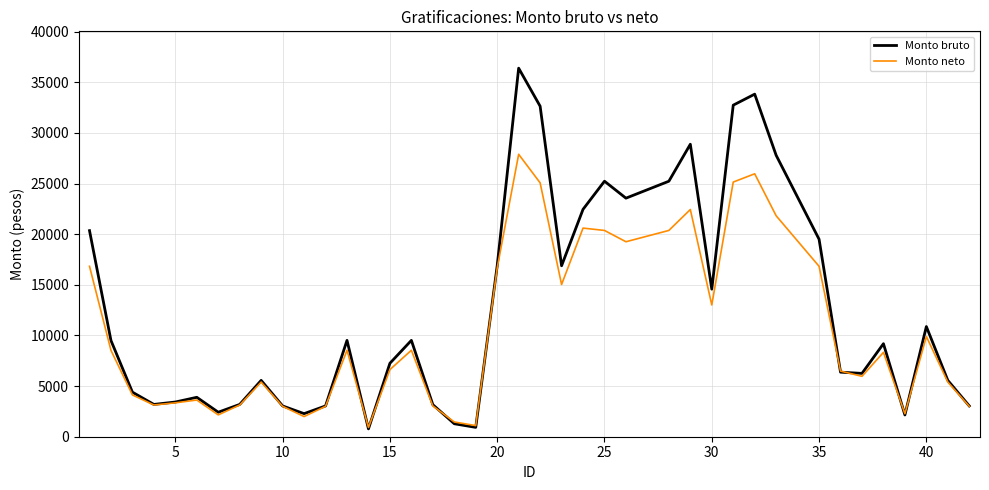

Which series has the largest total across all categories?

Monto bruto